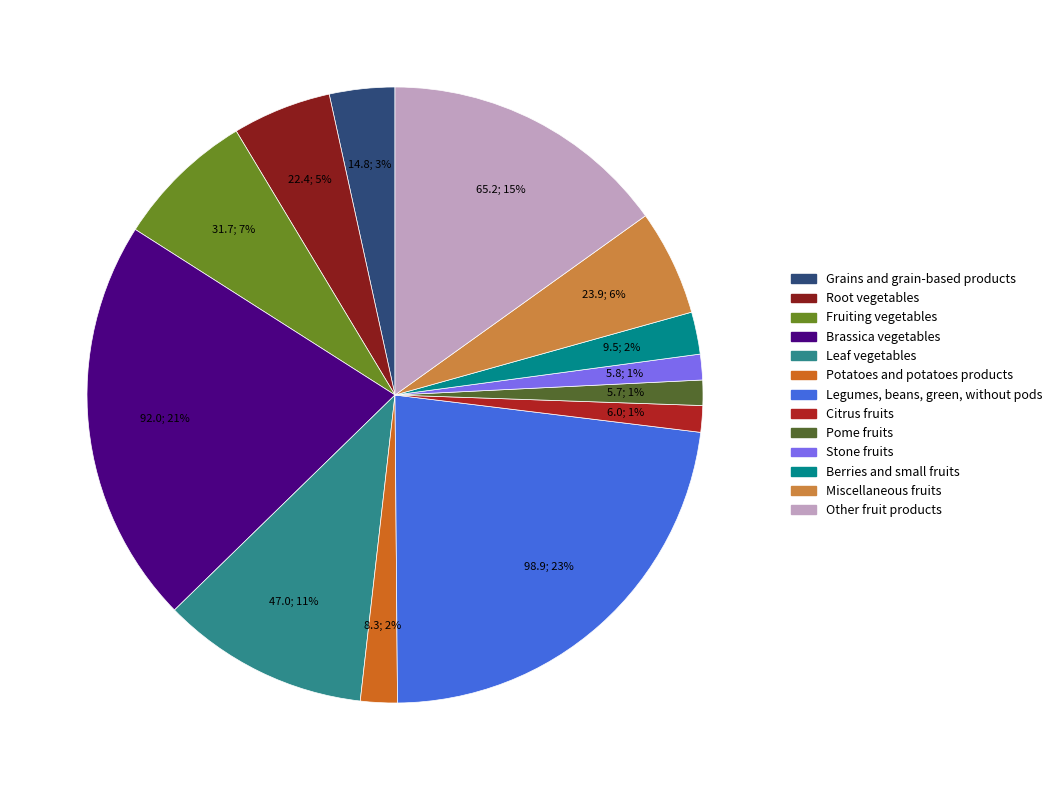

Is the sum of Miscellaneous fruits and Grains and grain-based products greater than half?

No